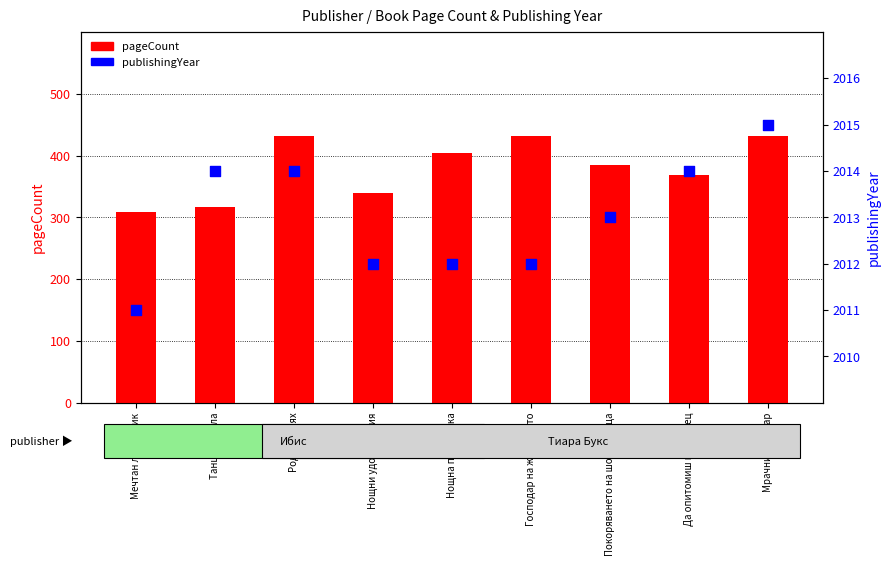

Which series has the widest spread of Y values?

pageCount